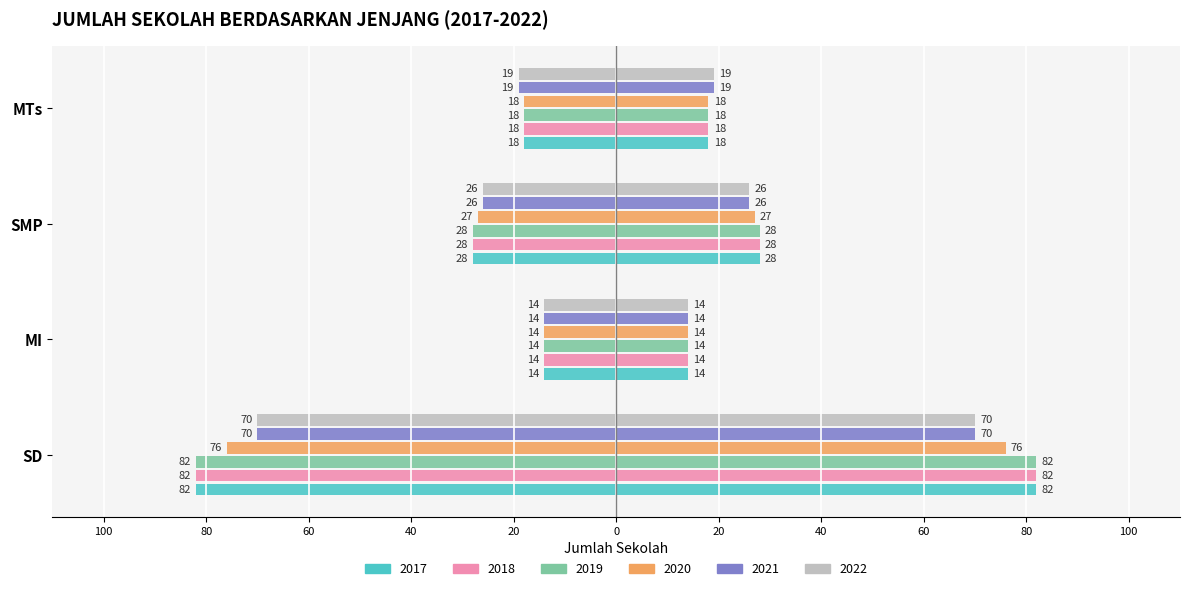

How many distinct data groups are displayed?

6